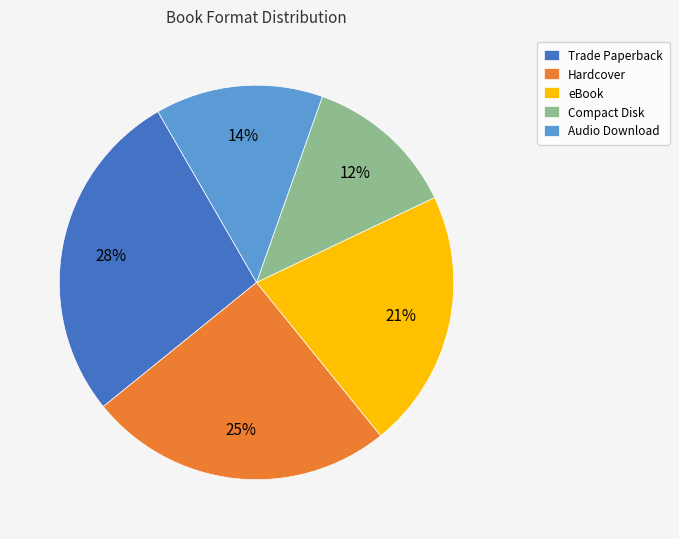

What is the smallest slice in the pie chart?

Compact Disk